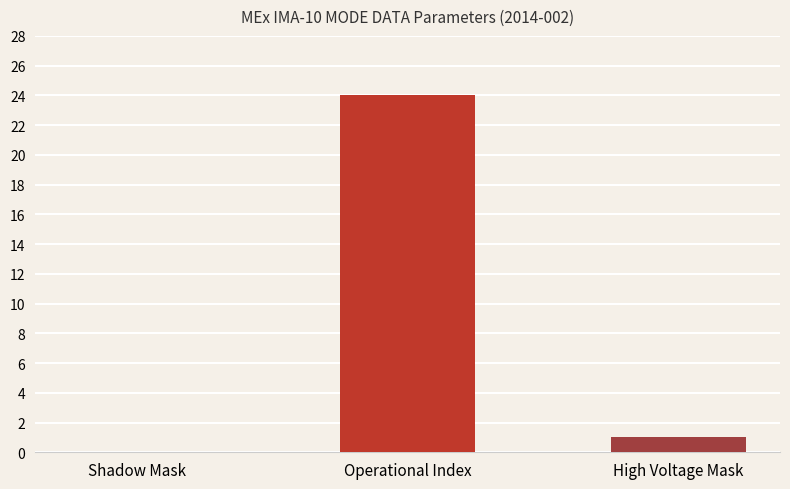

How many bars are there in total?

2